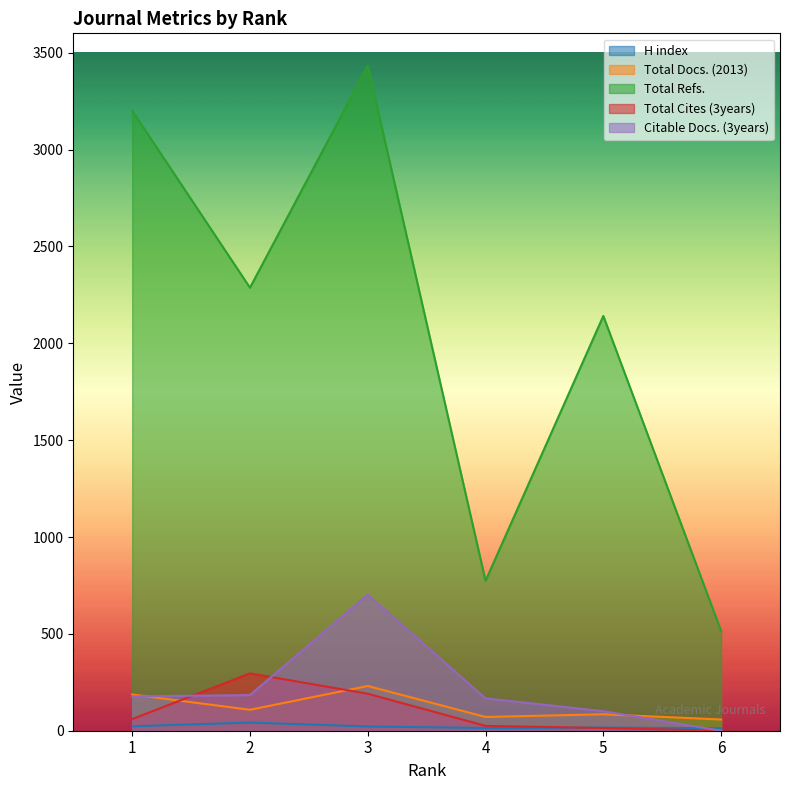

How many series are shown in this chart?

5